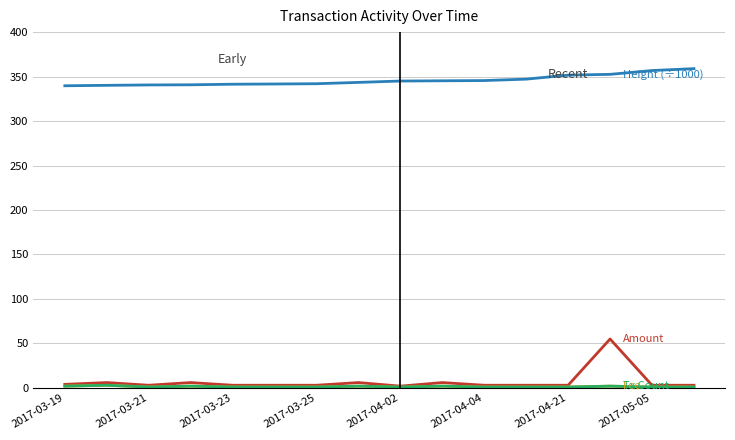

What is the maximum value shown in the chart?

358.9